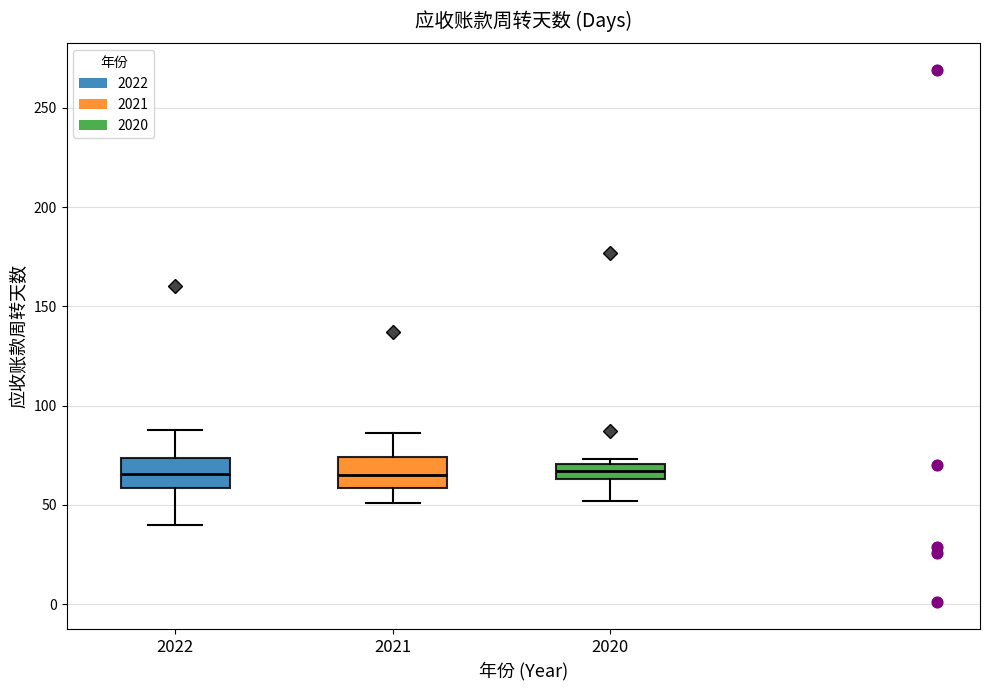

Reading left to right, transcribe this box plot: for each box, give where its median line is, the range the box spans, and where its two whiskers end, as read against the y-axis. The values are not printed on the chart, so give them approximately, as read against the axis.

2022: median 65, box 60 to 75, whiskers 40 to 90
2021: median 65, box 60 to 75, whiskers 50 to 85
2020: median 65 (inside the box), box 65 to 70, whiskers 50 to 75